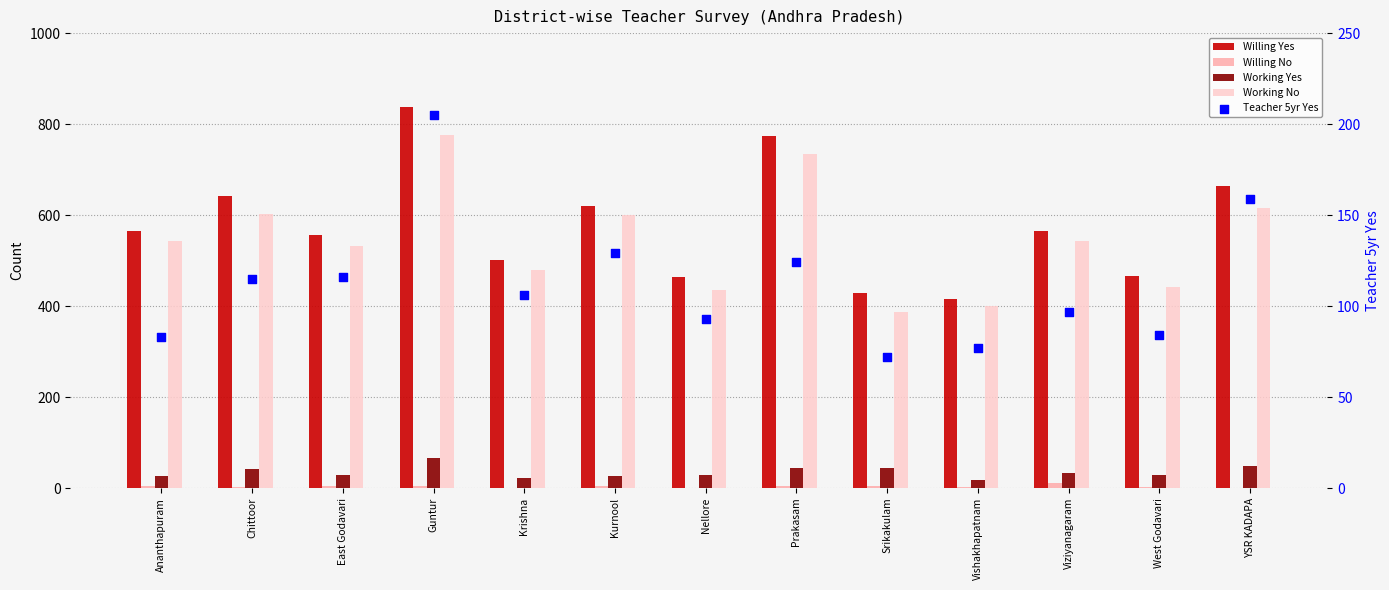

What is the total value across all series at Ananthapuram?

1223